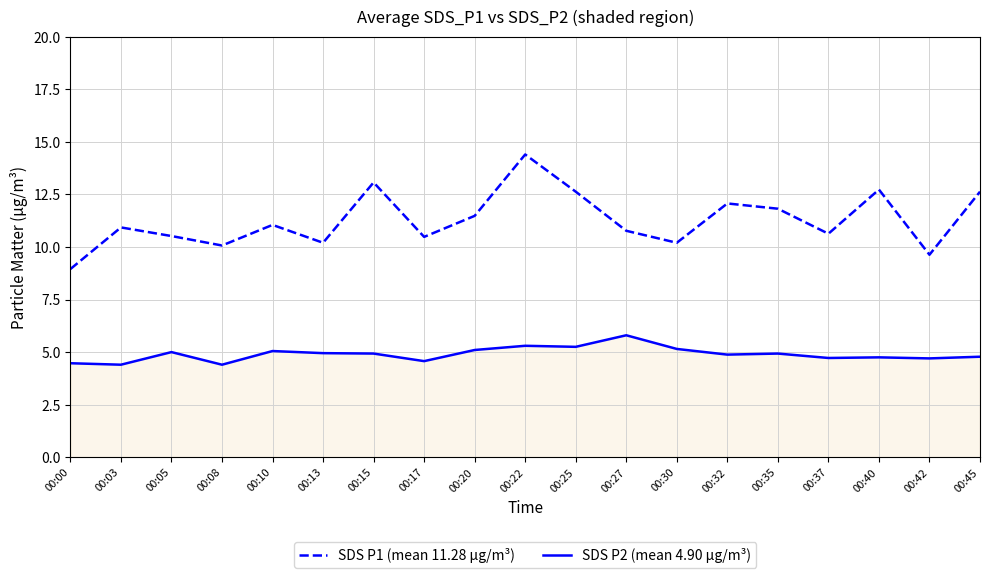

What is the spread (max minus min) of values at 00:37?

5.9